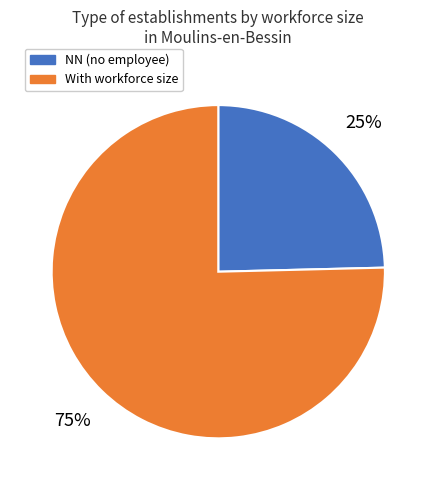

To the nearest percent, what is the combined percentage of With workforce size and NN (no employee)?

100%